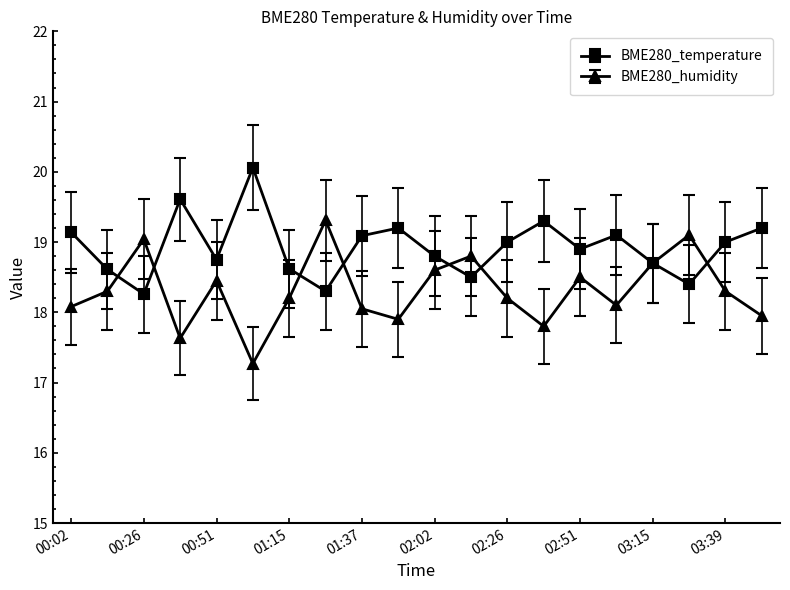

In BME280_temperature, how many points are lower than both neighbors (excluding endpoints)?

6